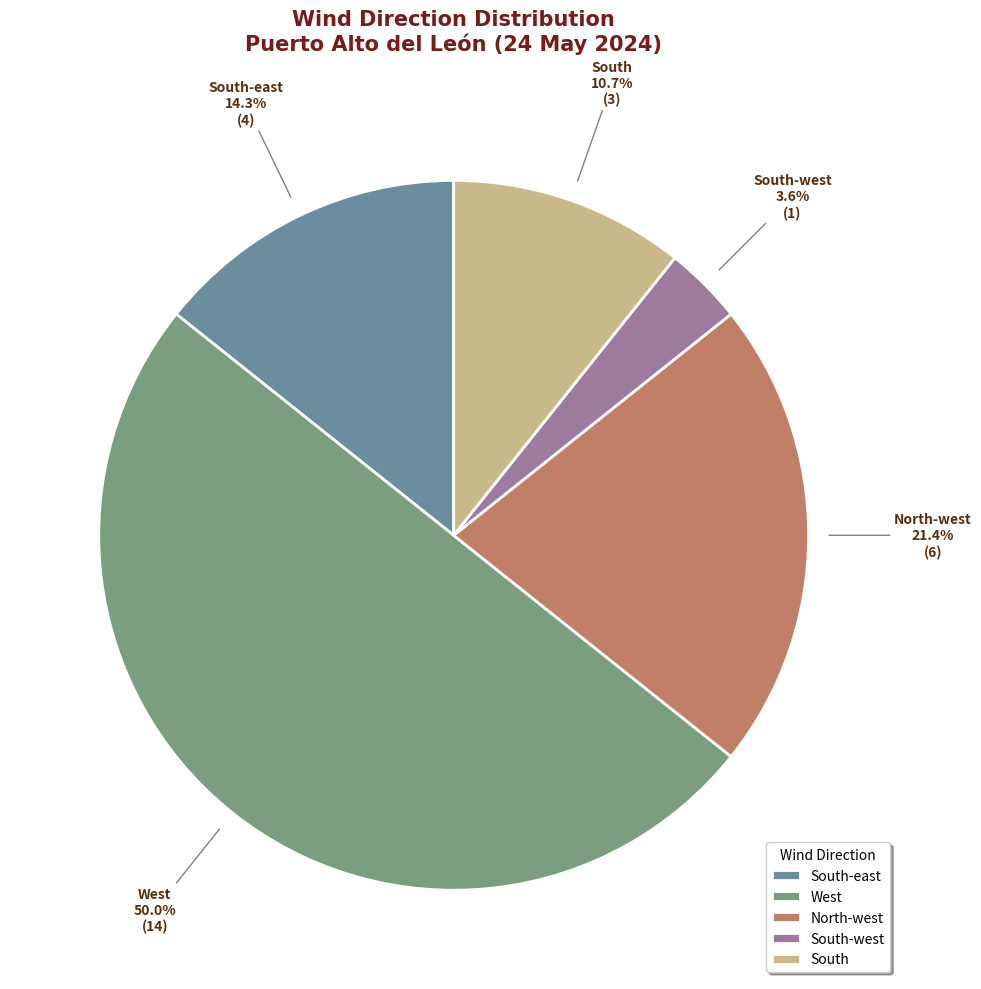

Count the number of slices in the pie.

5